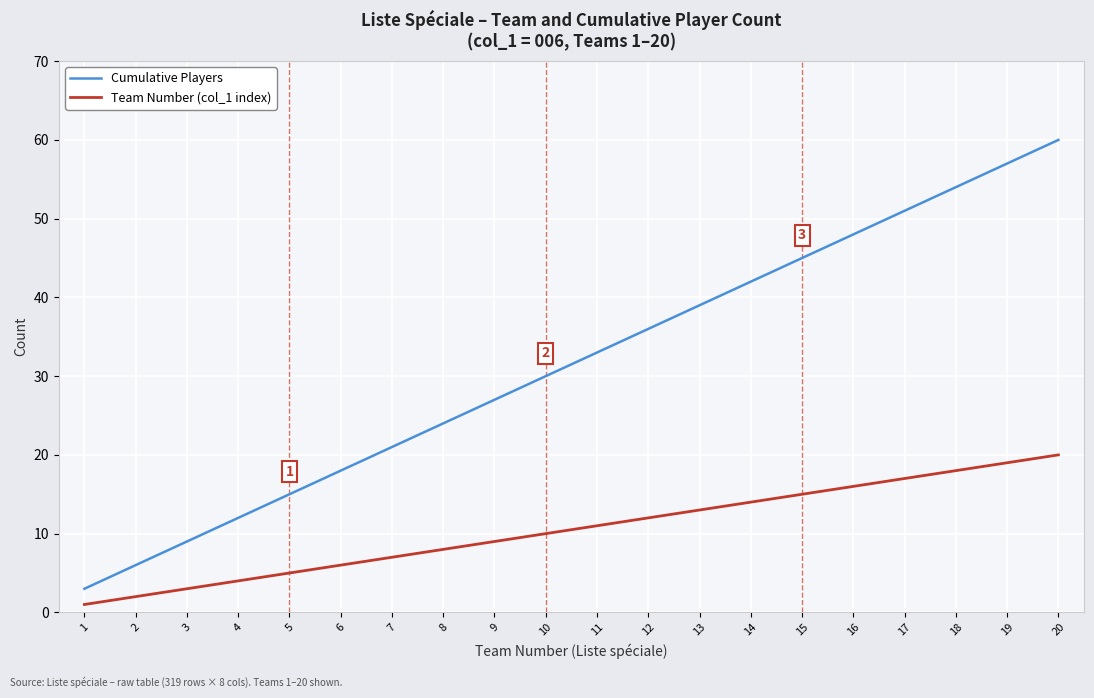

True or false: Team Number (col_1 index) has a value of 2 at 2.

True